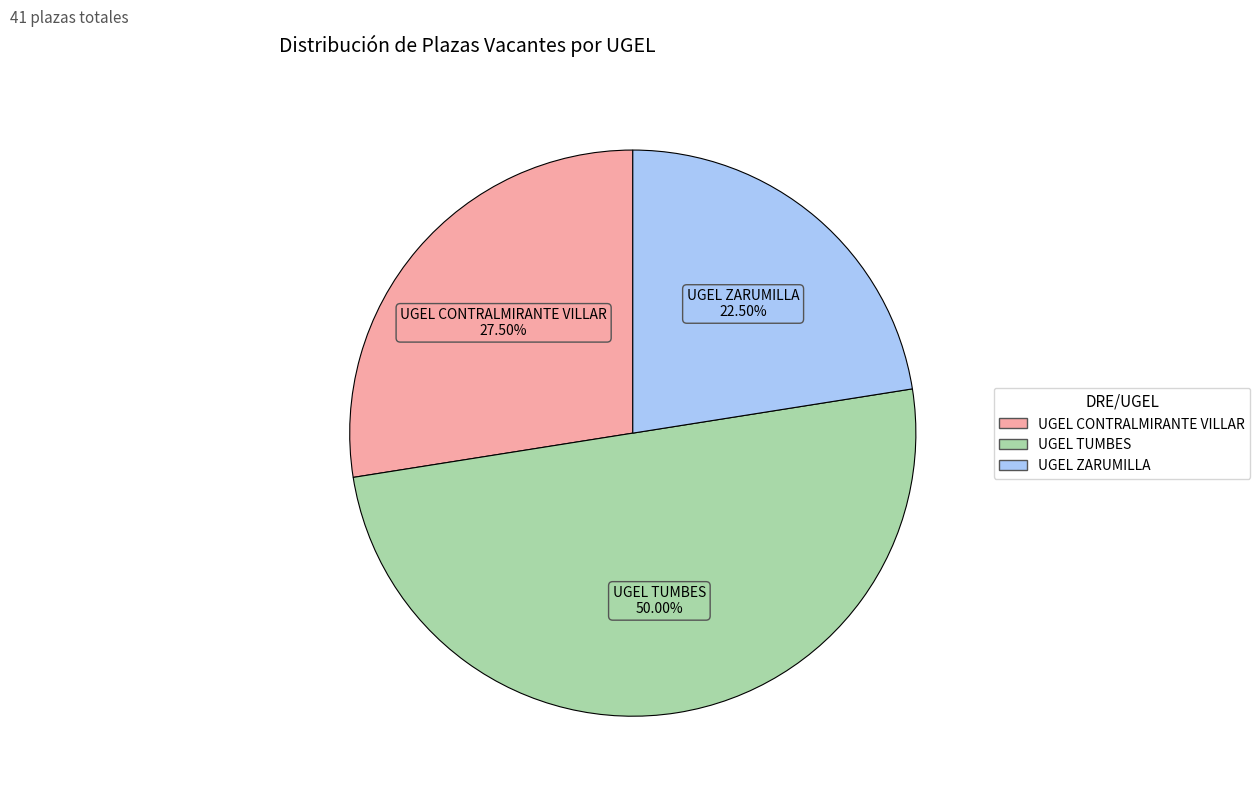

Is it true that UGEL TUMBES is 42% of the pie?

False